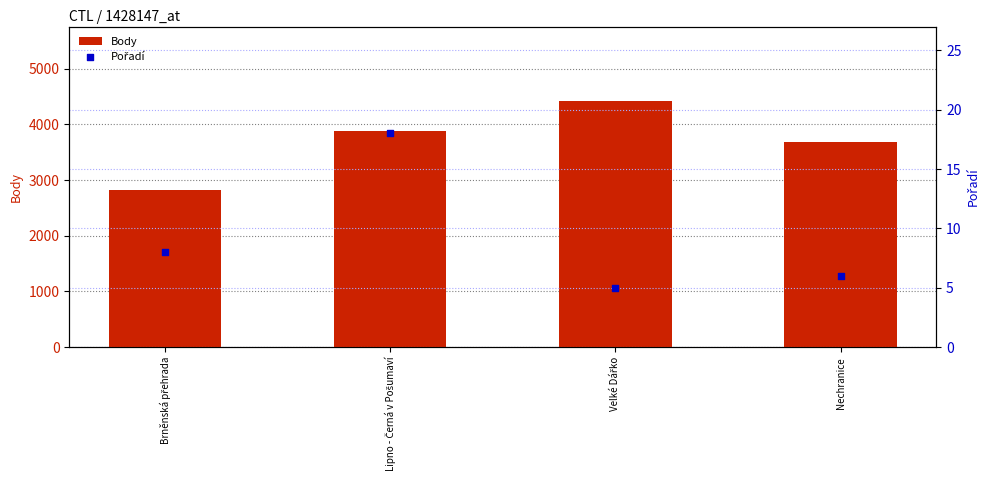

Which series reaches the minimum Y coordinate?

Pořadí